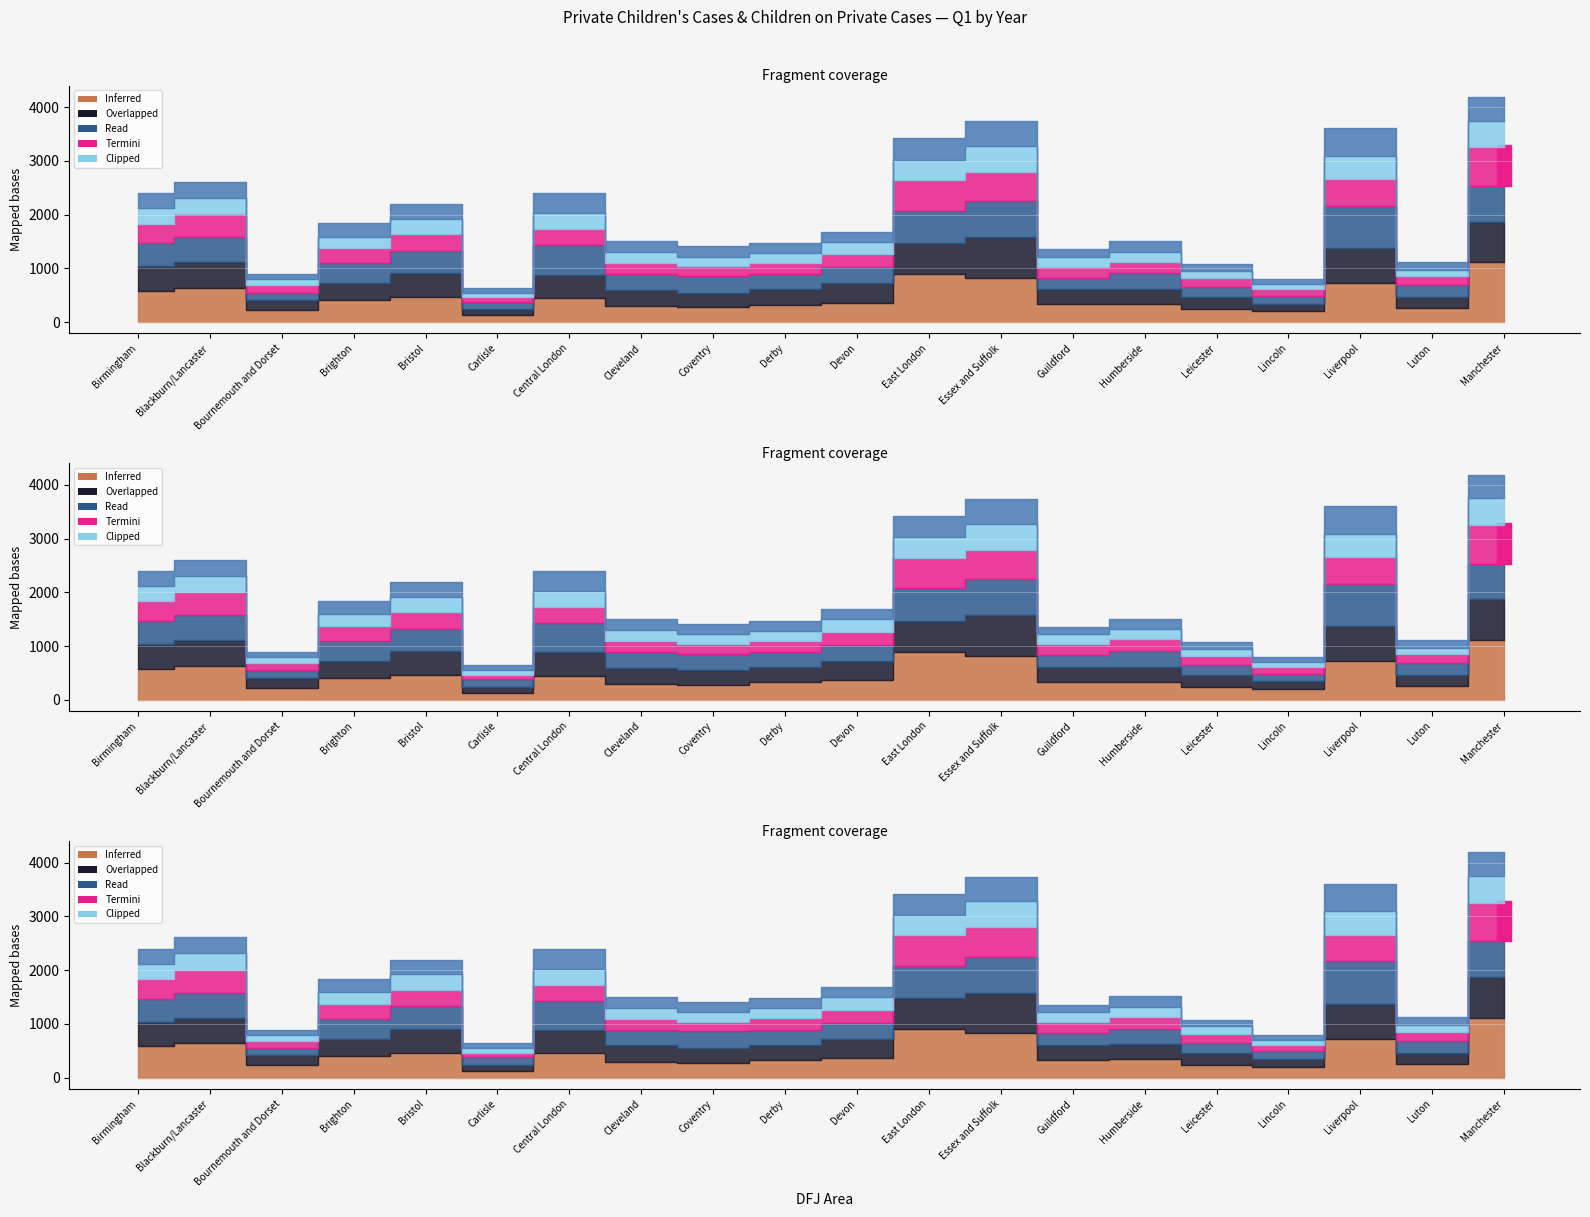

At which label does 2022-23 Q1 (Children) reach its minimum?

Carlisle